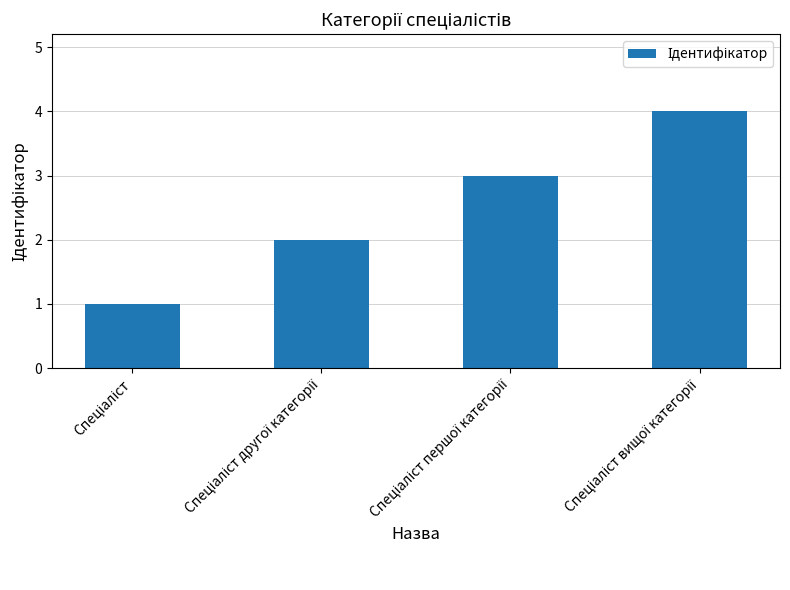

What is the maximum value shown in the chart?

4